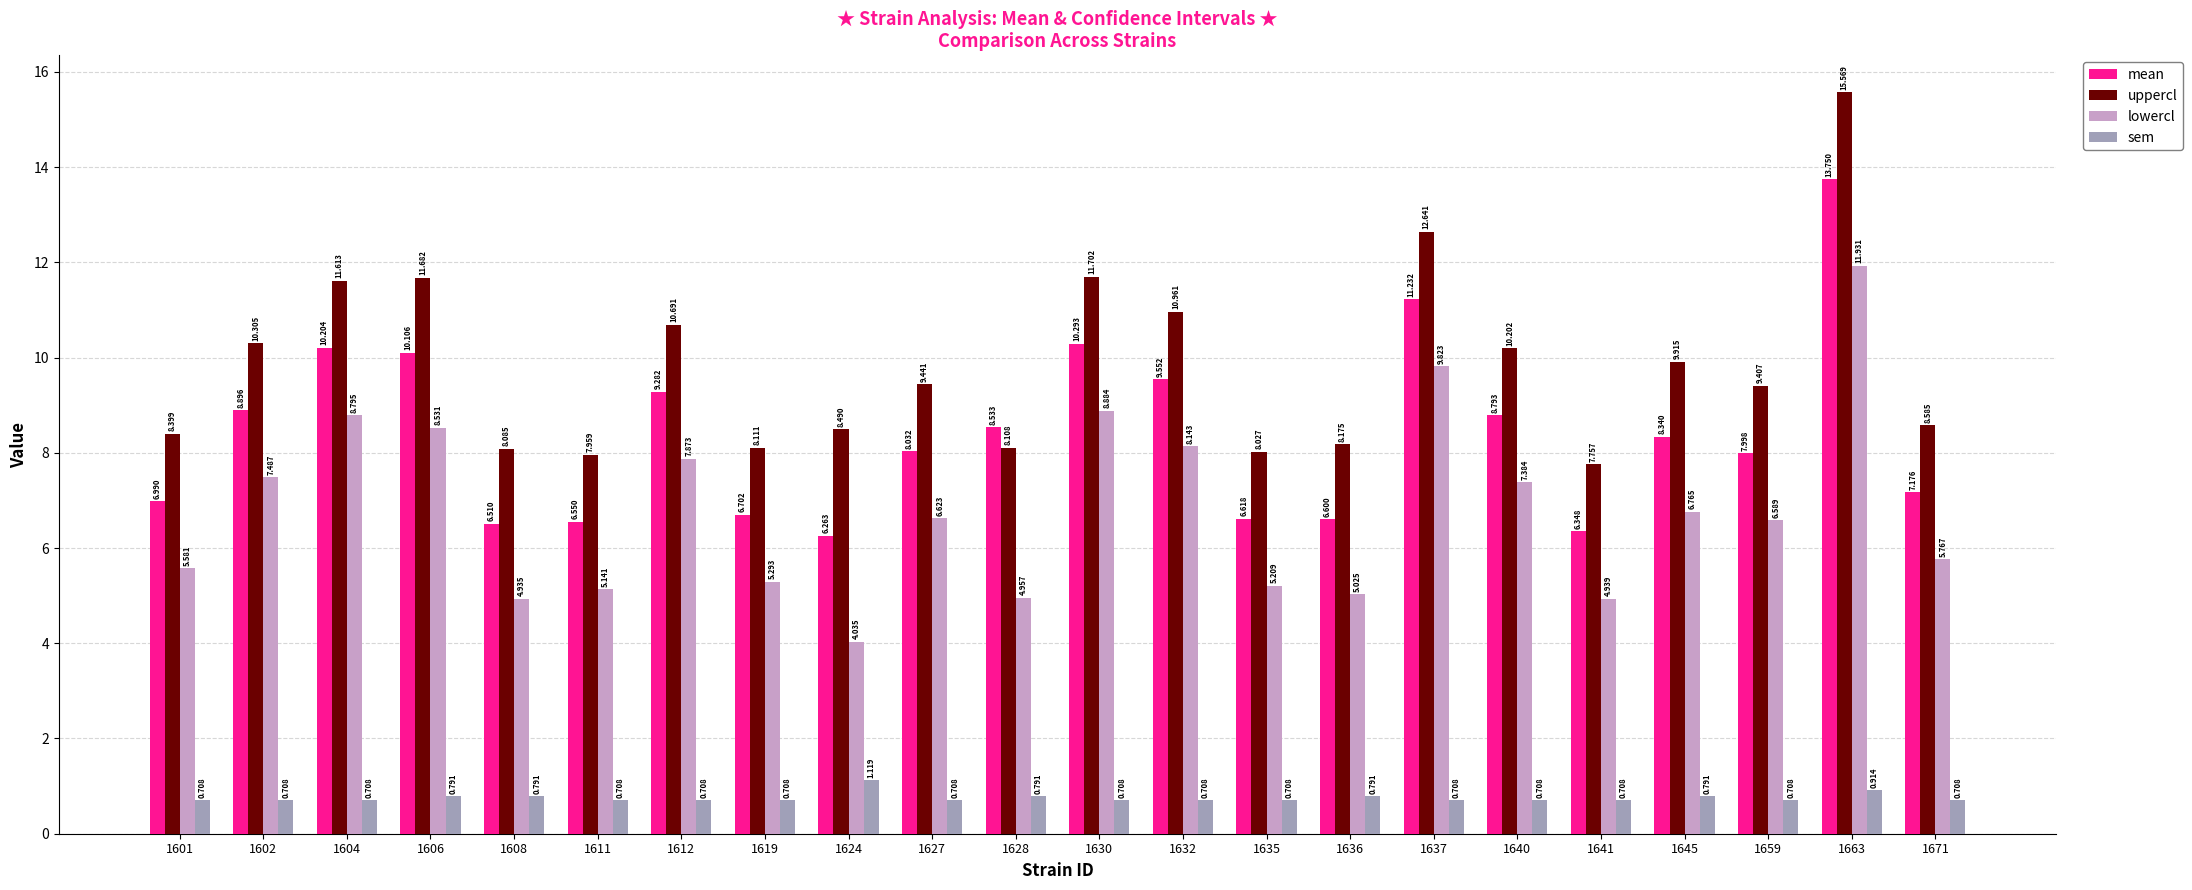

At 1612, list the series in order from smallest to largest.

sem, lowercl, mean, uppercl